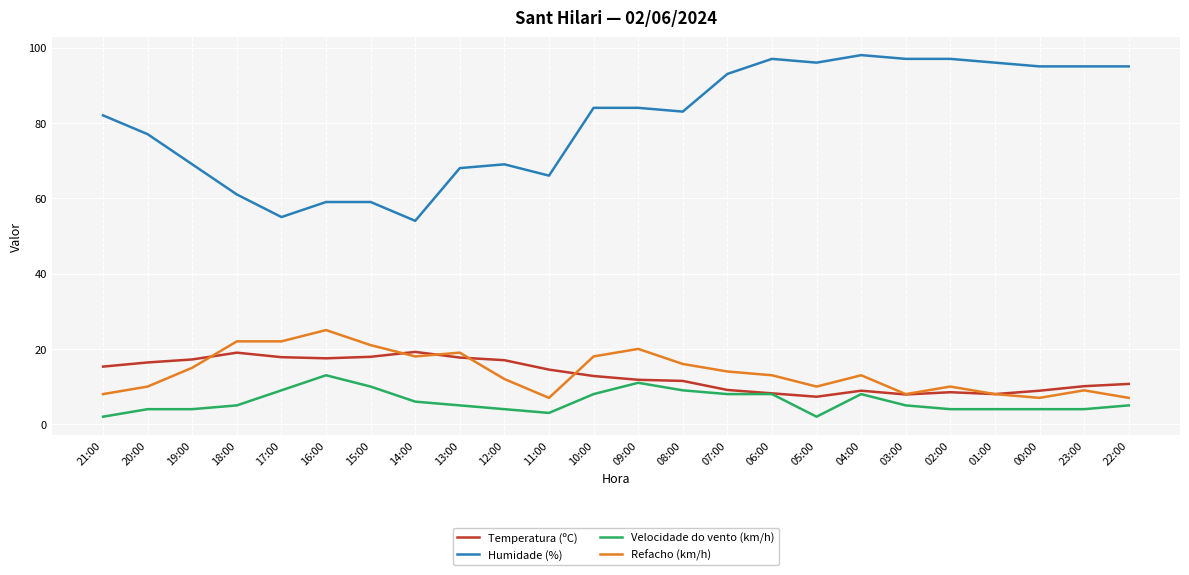

What is the lowest value of the Refacho (km/h) series?

7.0